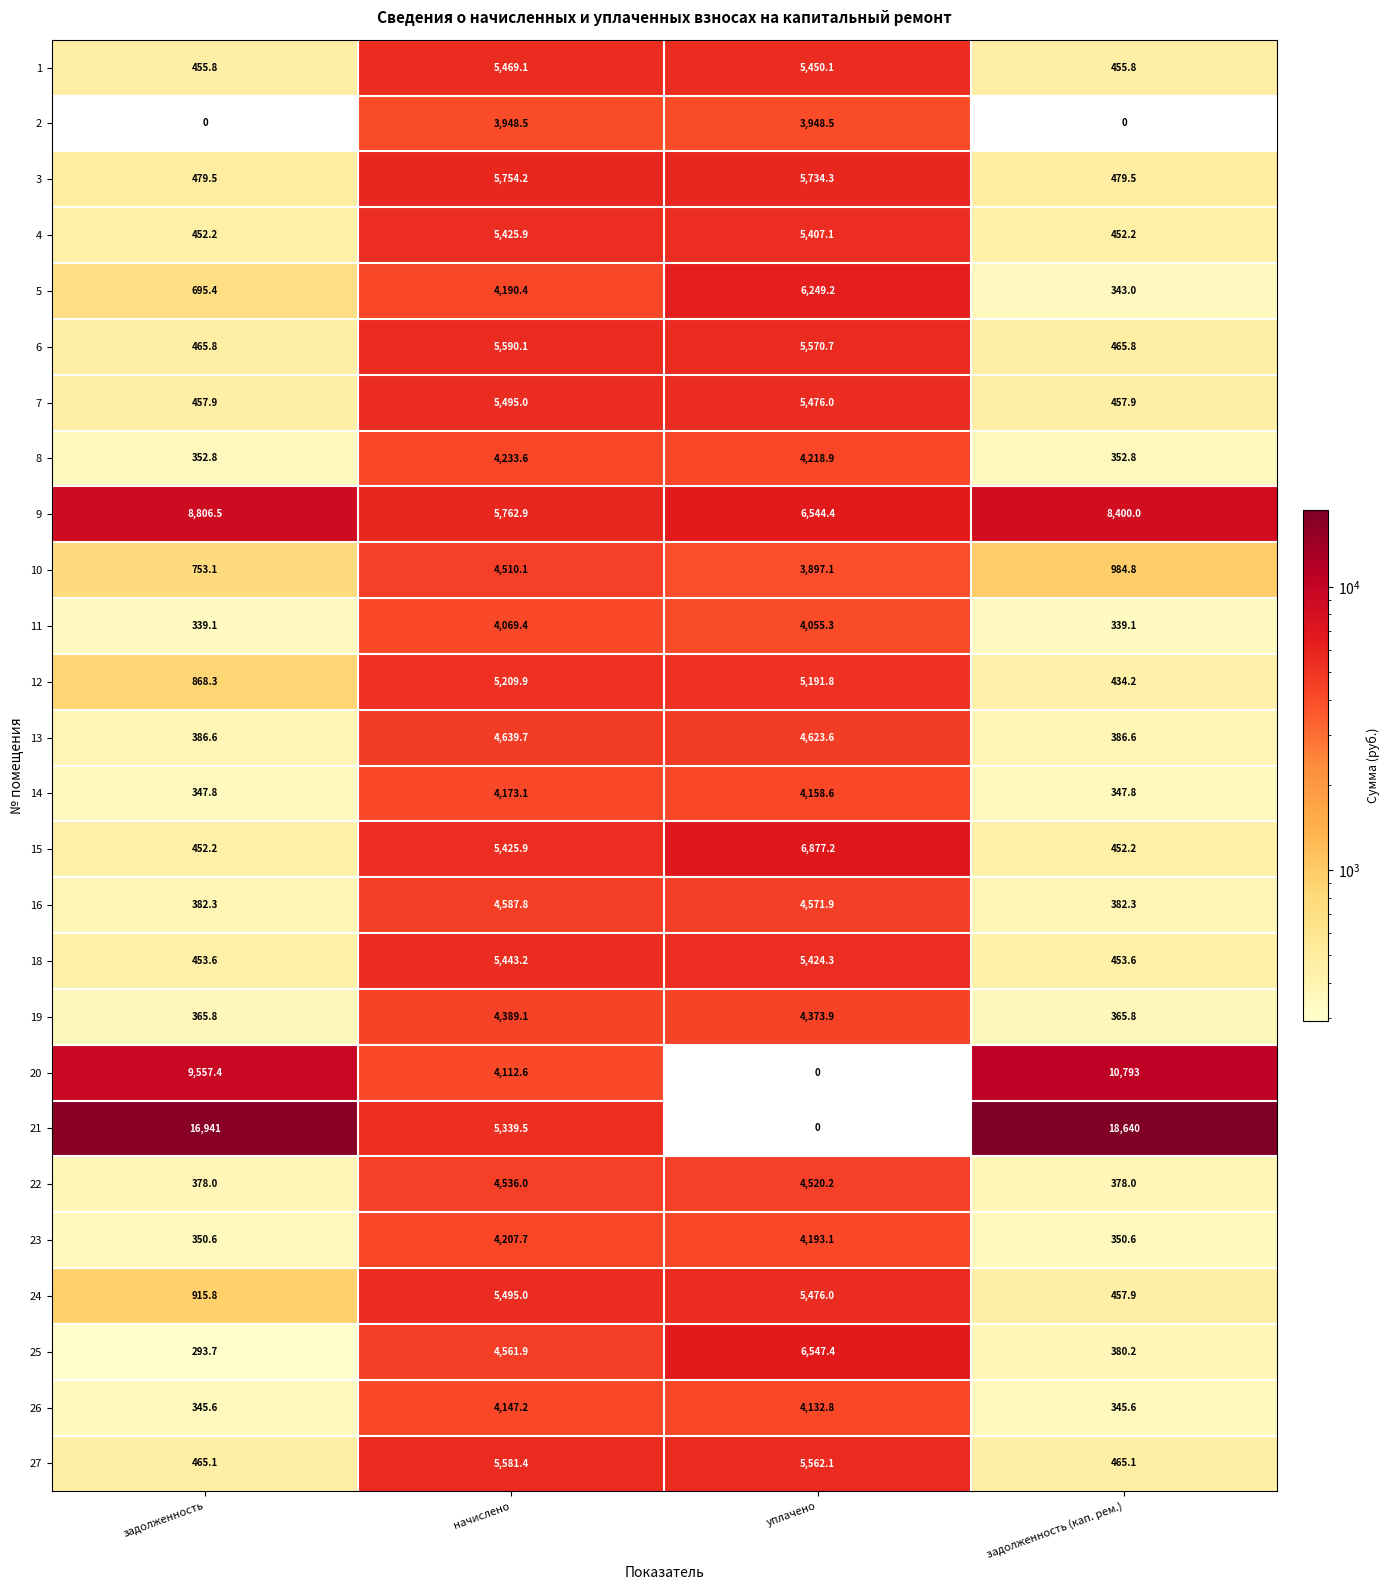

At which label does 6 reach its peak?

начислено